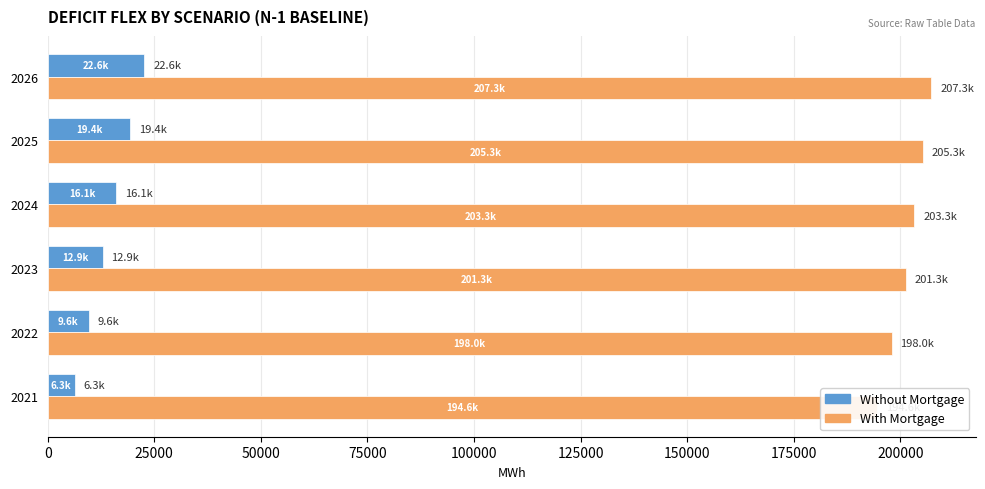

The With Mortgage series shows 277488.0 at 2025. True or false?

False